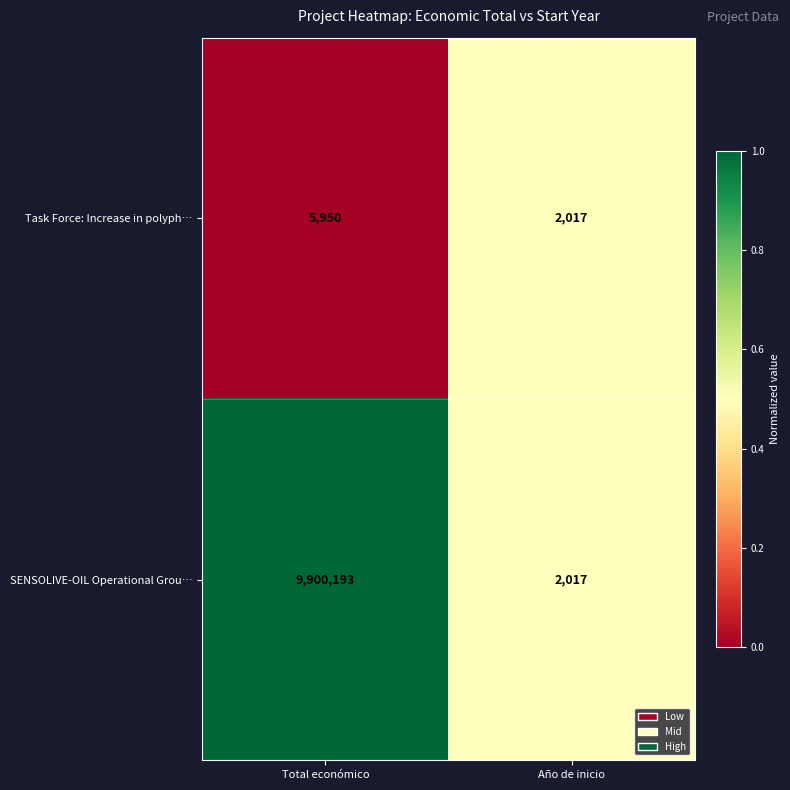

What is the difference between the highest and lowest values at Total económico?

9894243